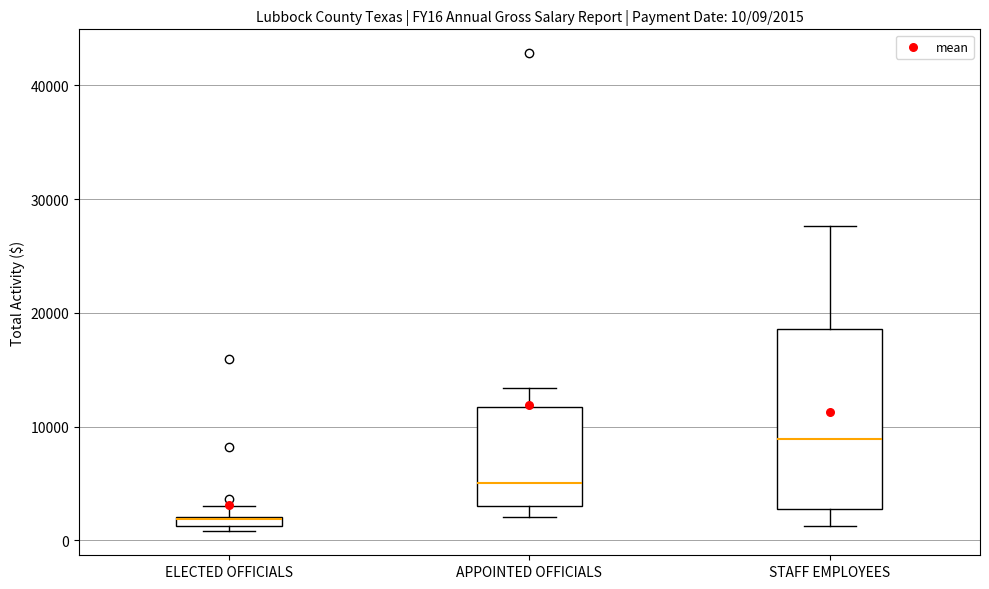

Which box is the tallest, from its lower edge to its upper edge?

STAFF EMPLOYEES